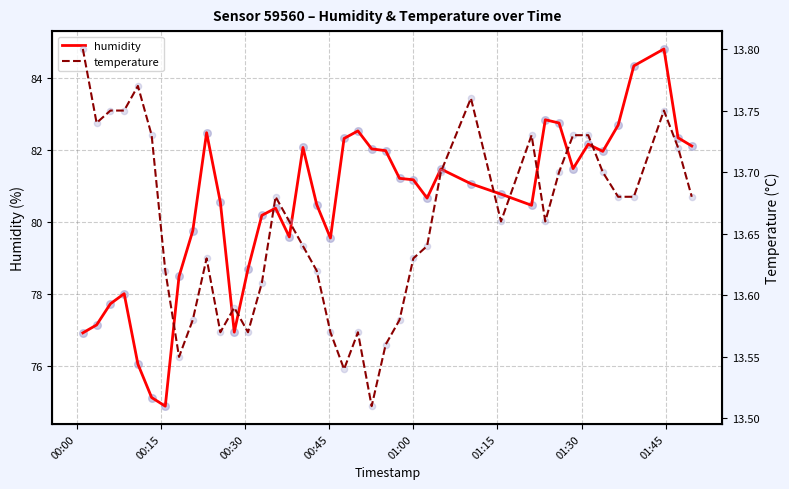

Which series contains the highest Y value?

humidity